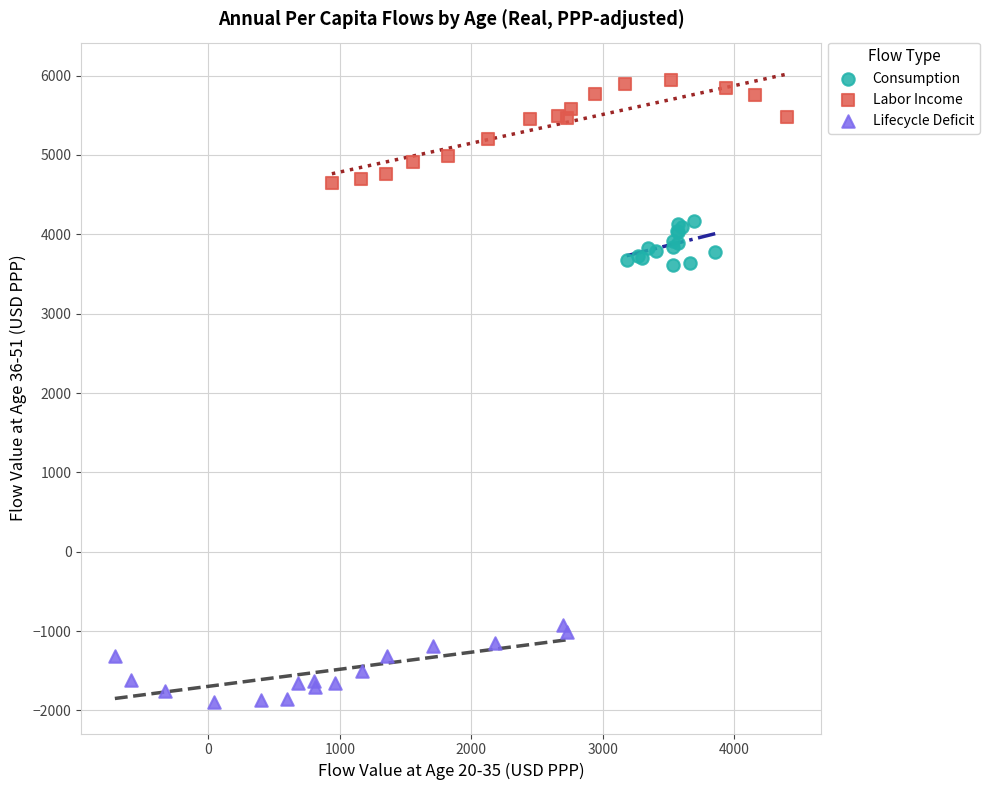

Which series reaches the minimum Y coordinate?

Lifecycle Deficit